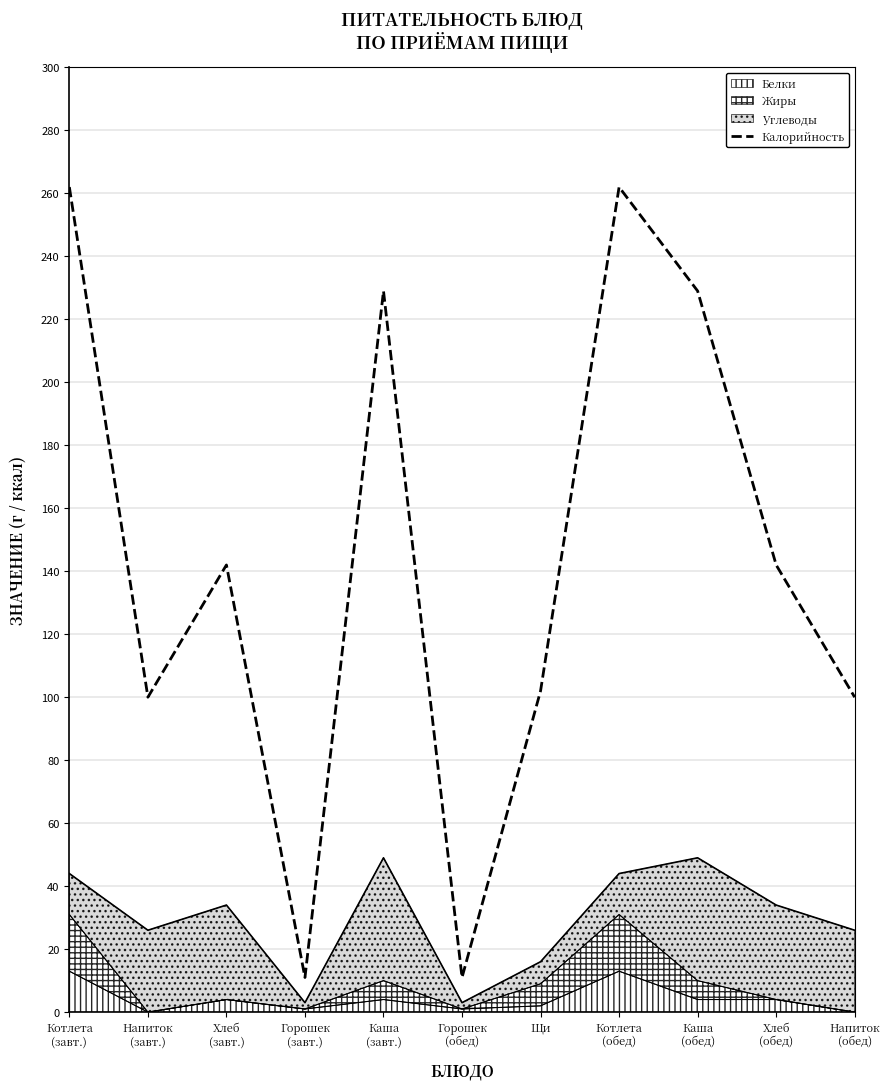

What is the sum of the values at Хлеб
(обед) and Каша
(завт.)?

371